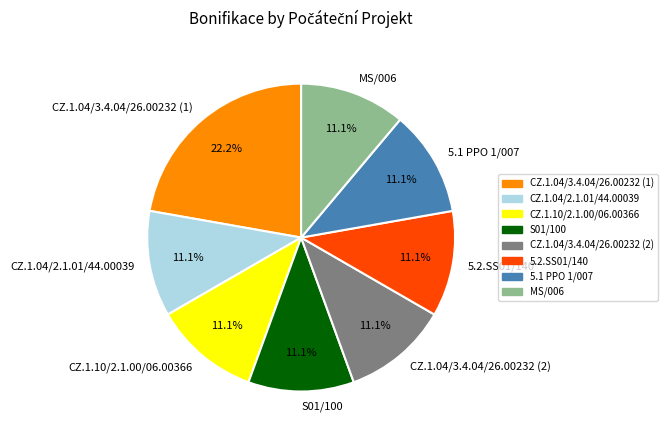

Count the number of slices in the pie.

8